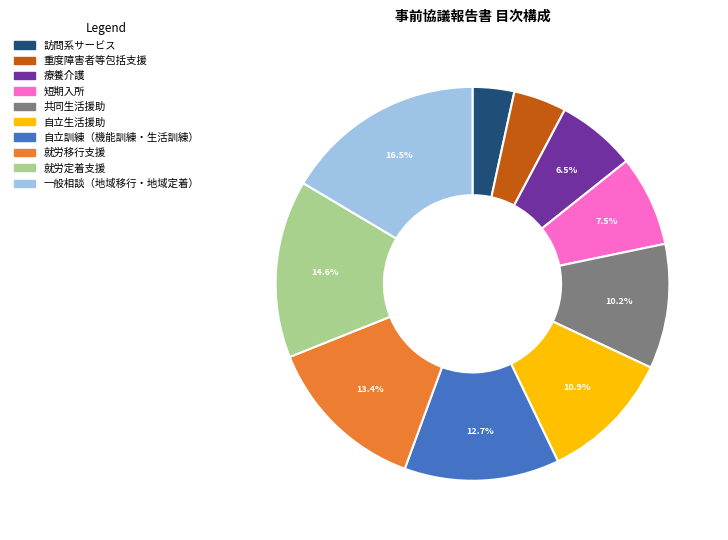

How many slices are in this pie chart?

10